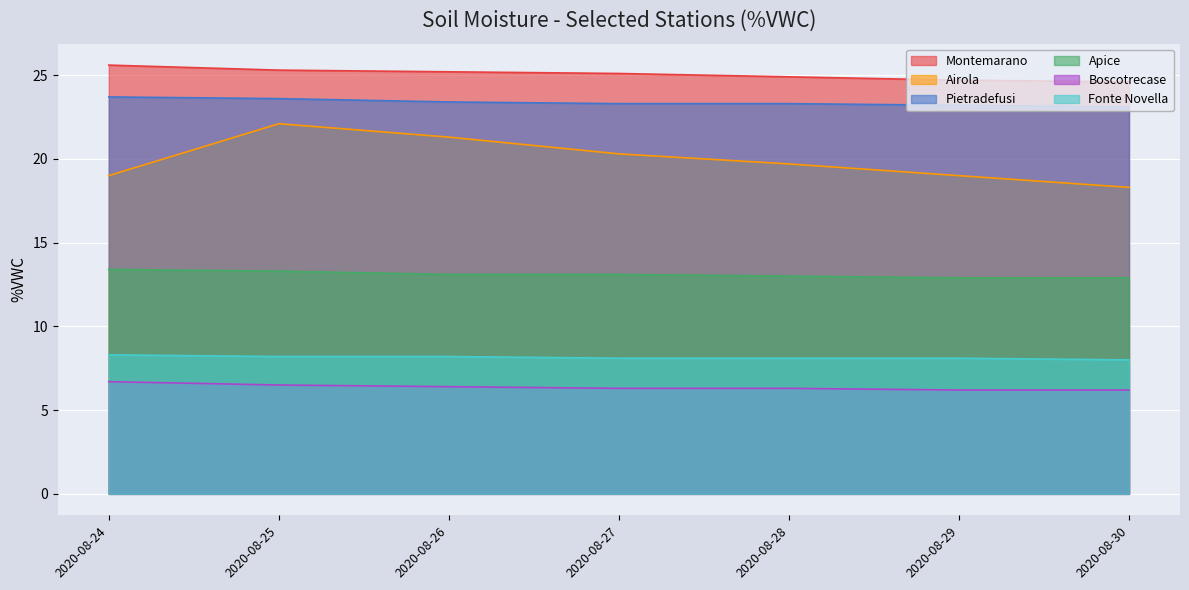

What value does the Airola series have at 2020-08-28?

19.7